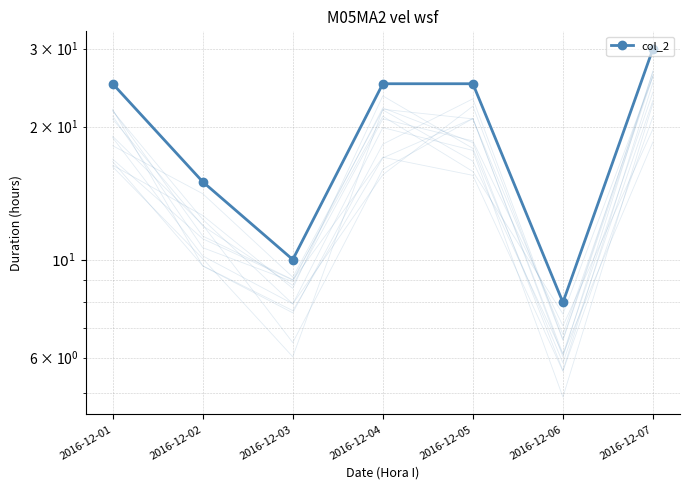

True or false: the data has more than 2 interior local peaks.

False